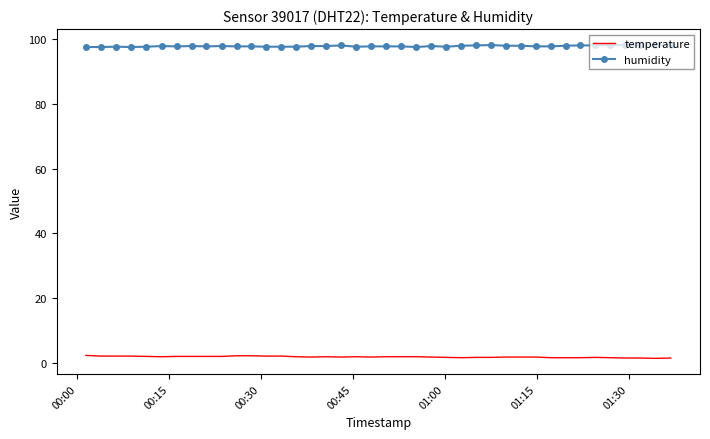

What is the average value of the temperature series?

1.7